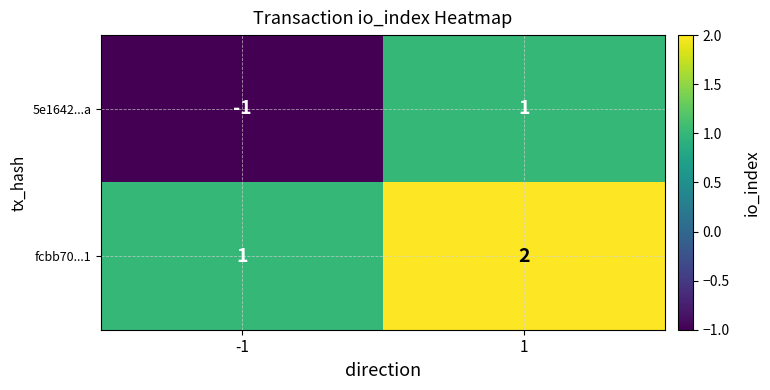

Reading right to left, transcribe all the data shown in this chart.

5e1642...a: 1=1	-1=-1
fcbb70...1: 1=2	-1=1